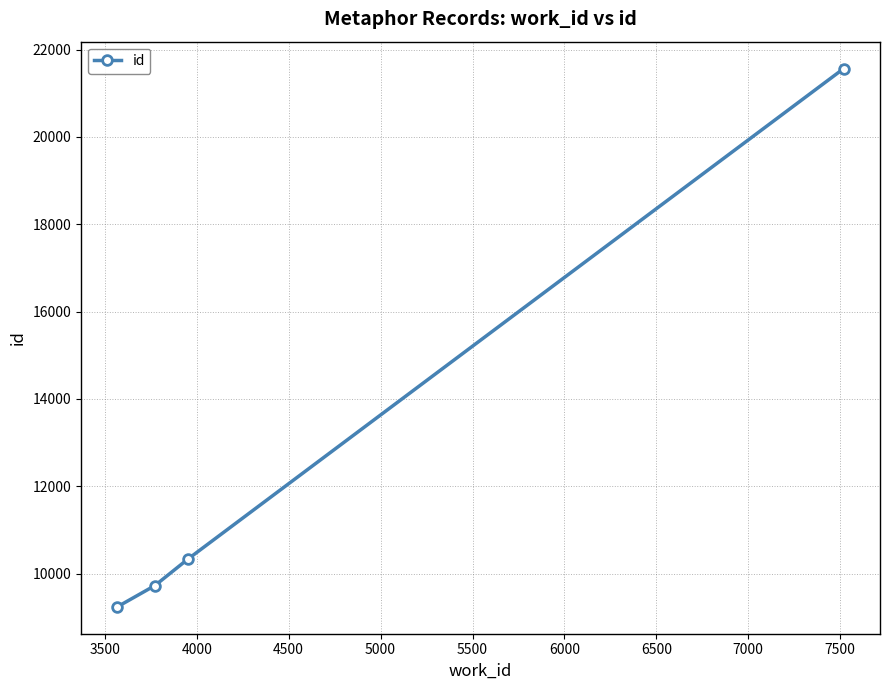

What is the sum of all values?

50867